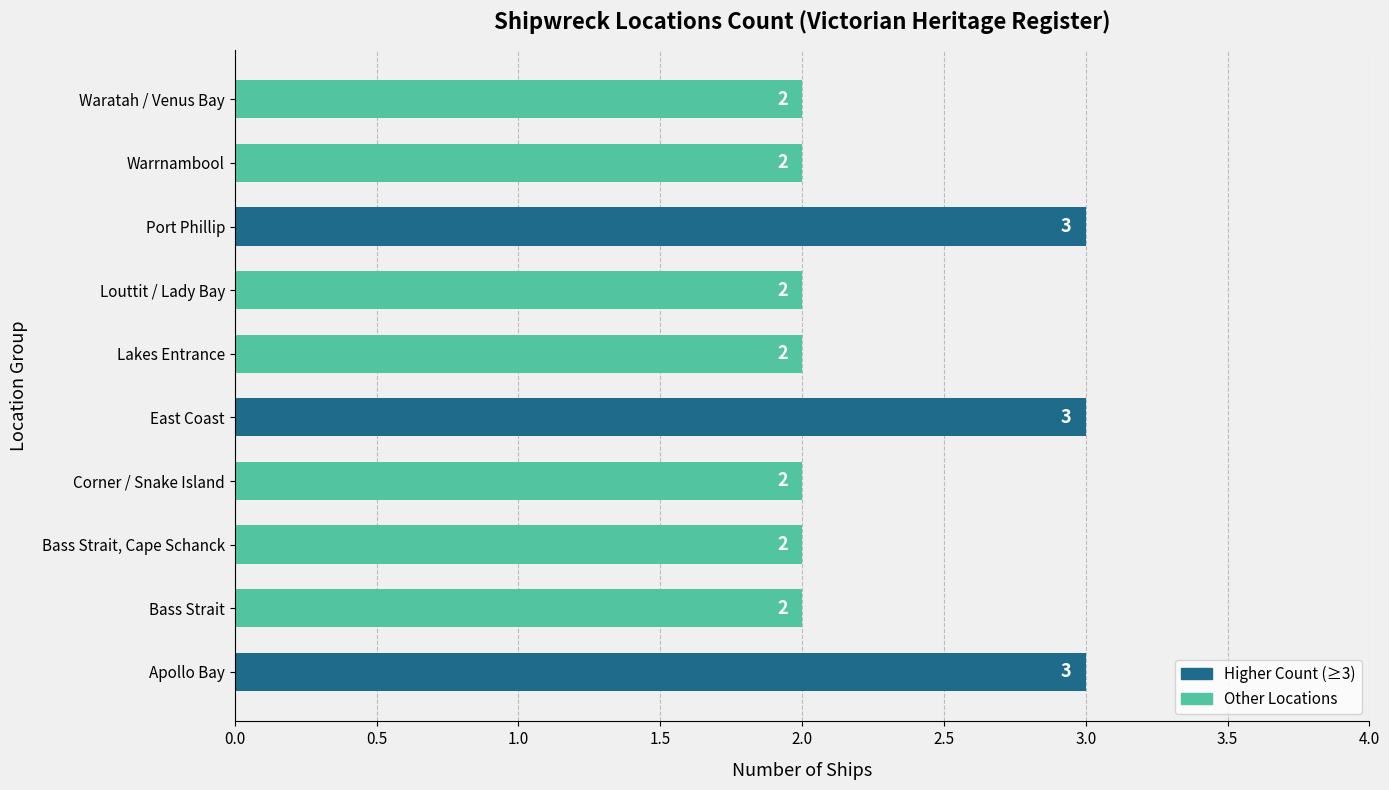

What is the ratio of the value at Corner / Snake Island to the value at Waratah / Venus Bay?

1.0